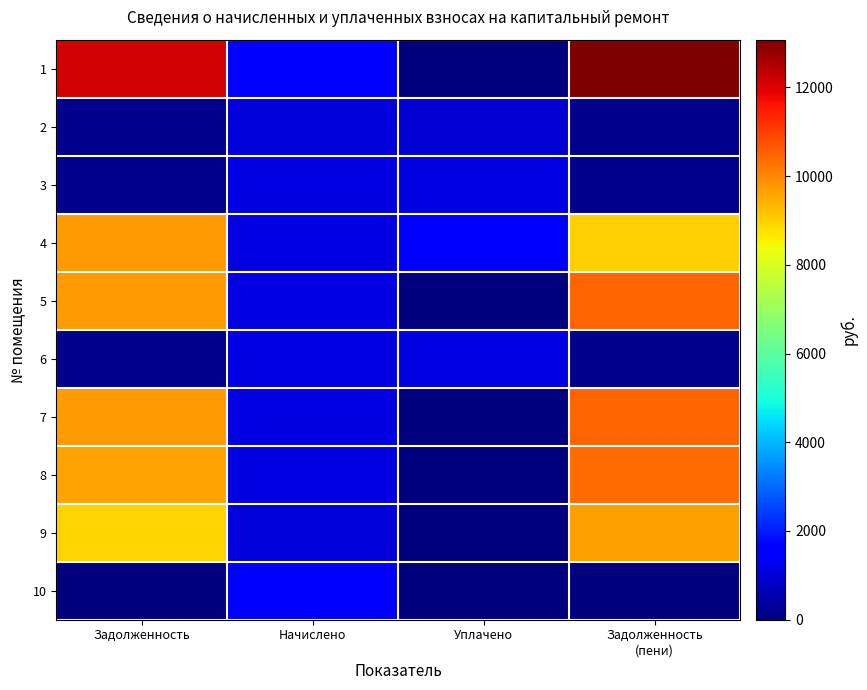

What is the spread (max minus min) of values at Задолженность?

12108.6